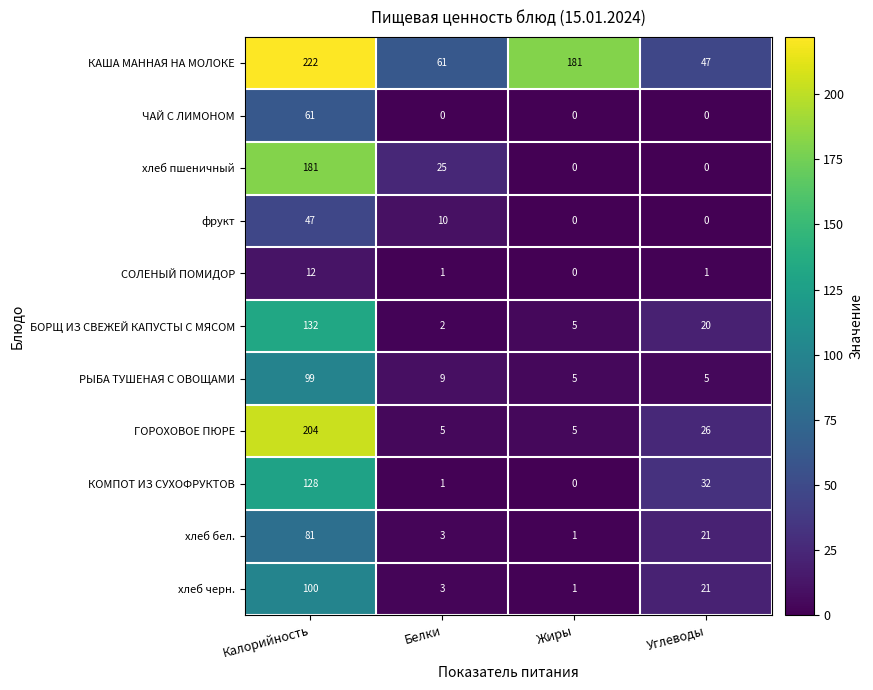

What is the sum of all КОМПОТ ИЗ СУХОФРУКТОВ values?

161